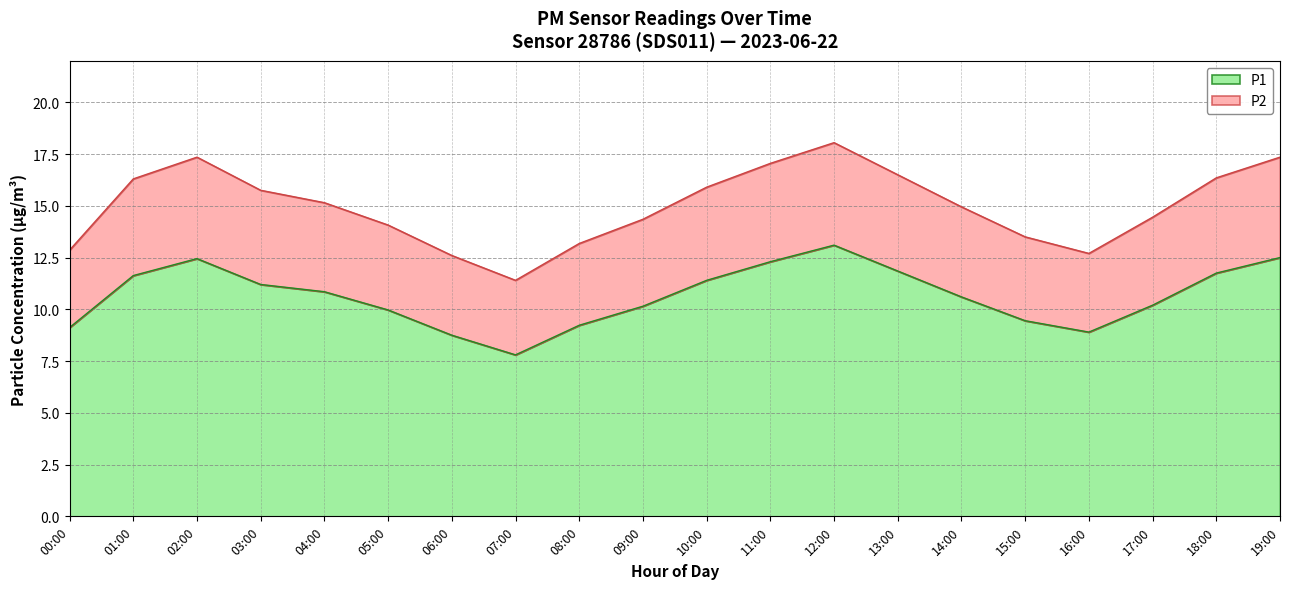

What are all the series names shown in the legend?

P1, P2